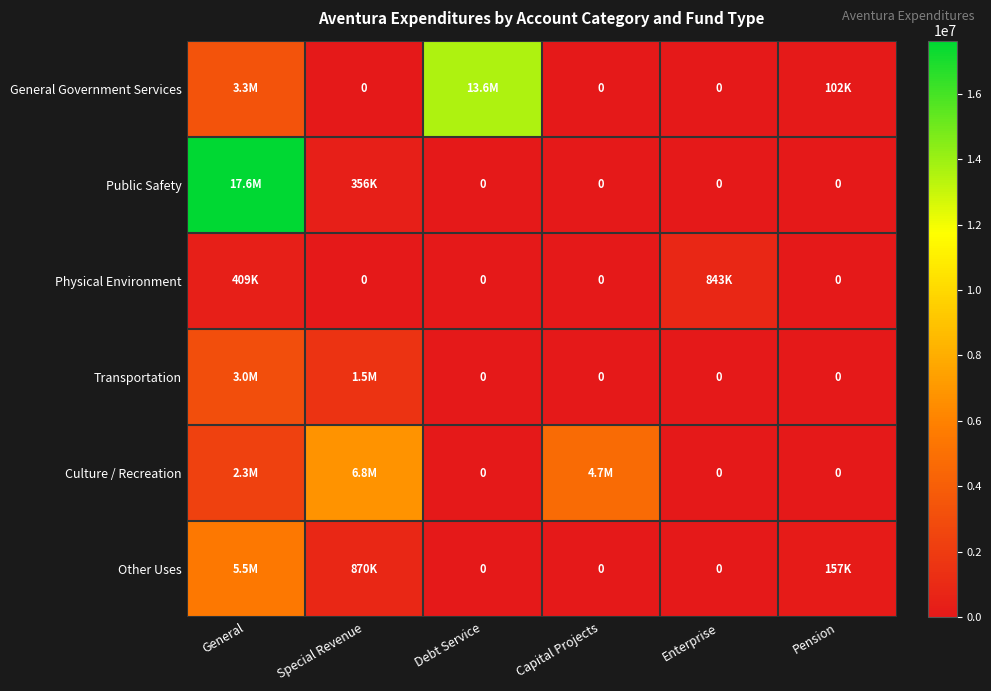

What is the difference between the Culture / Recreation values at Special Revenue and Debt Service?

6751183